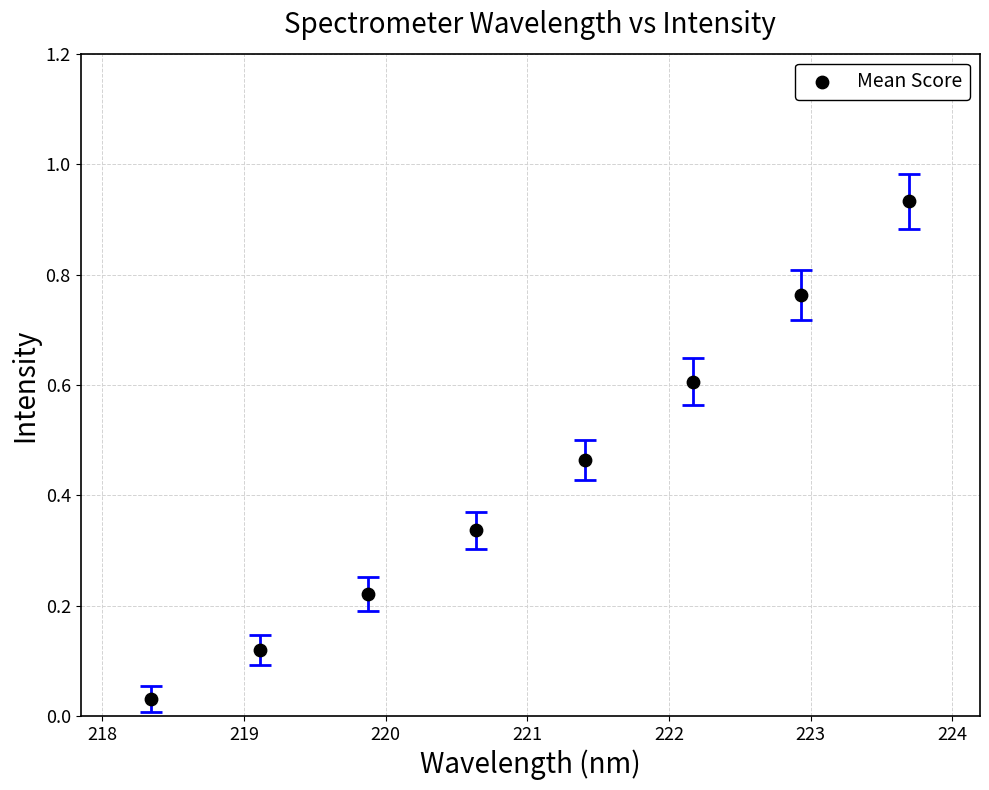

What is the average Y value?

0.4